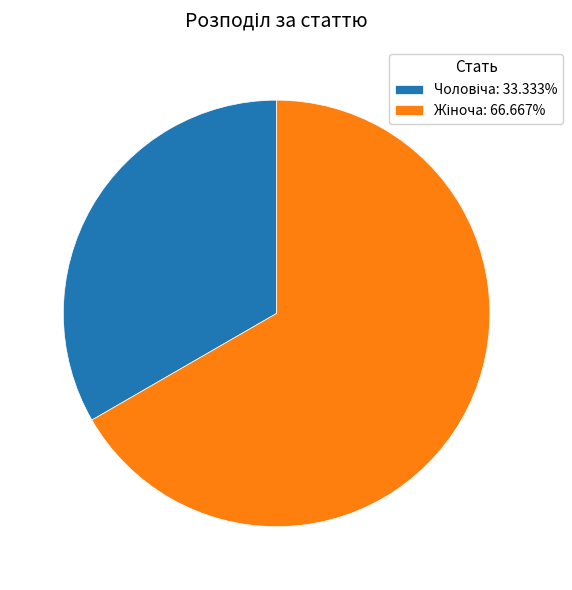

Is there a majority slice in this chart?

Yes